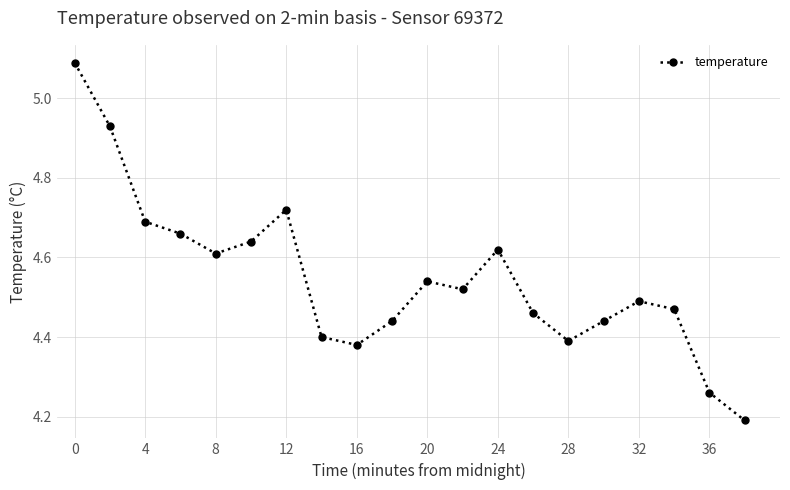

Count the number of categories in the chart.

20